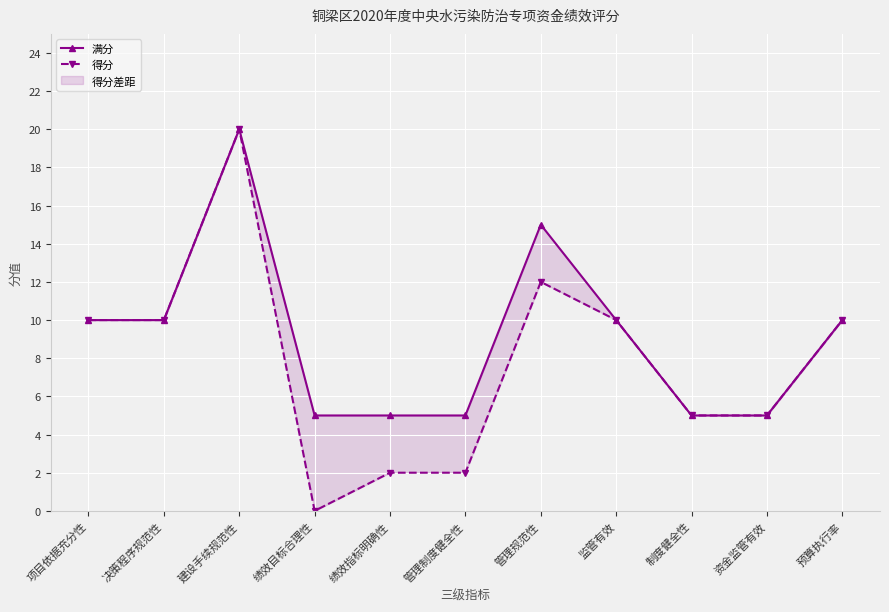

At which category does the chart reach its peak across all series?

建设手续规范性